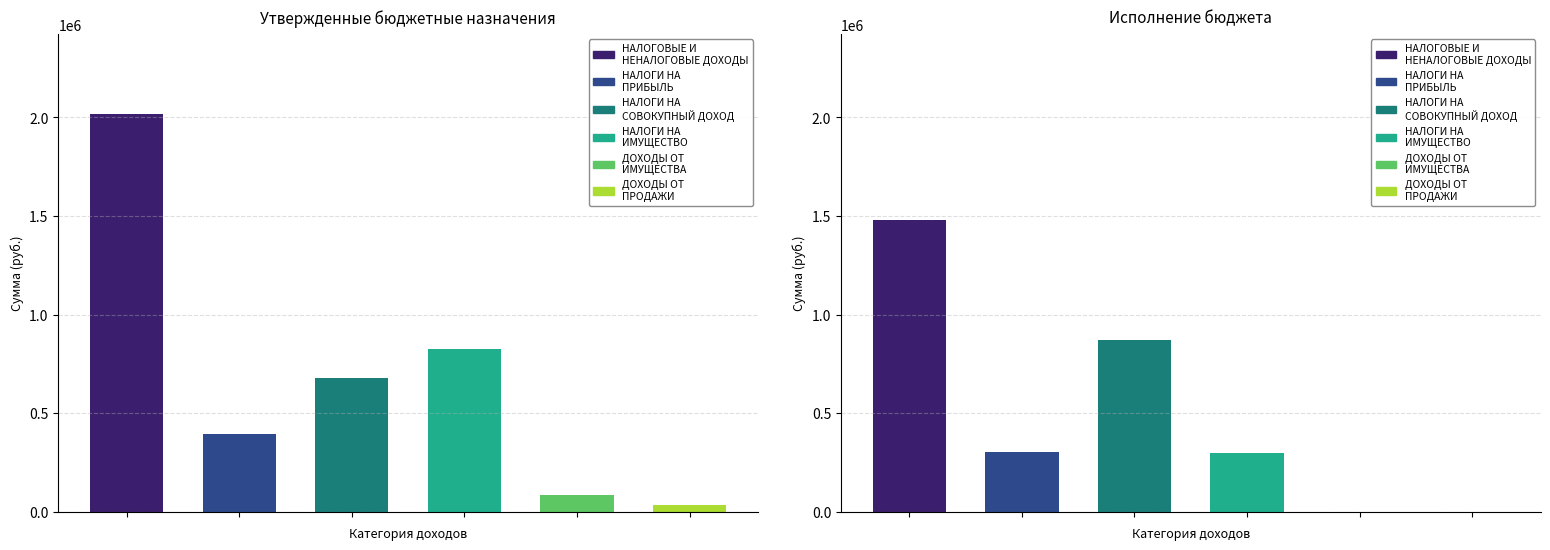

What is the difference between the highest and lowest values at НАЛОГИ НА
ПРИБЫЛЬ?

89919.5